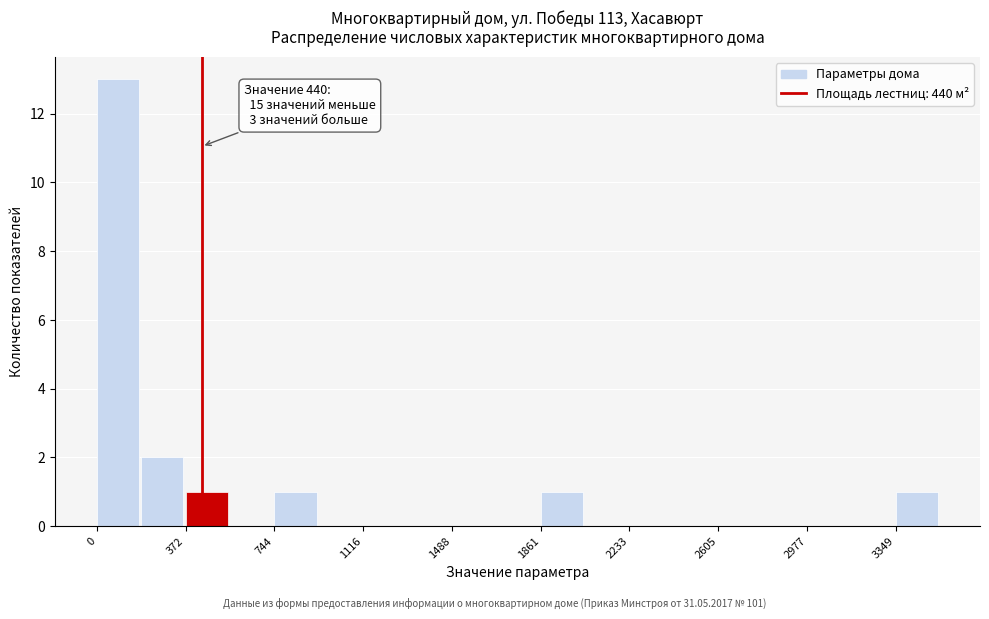

Around what value on the x-axis is the tallest bar? Give the approximate position of its centre, as read against the axis.

100